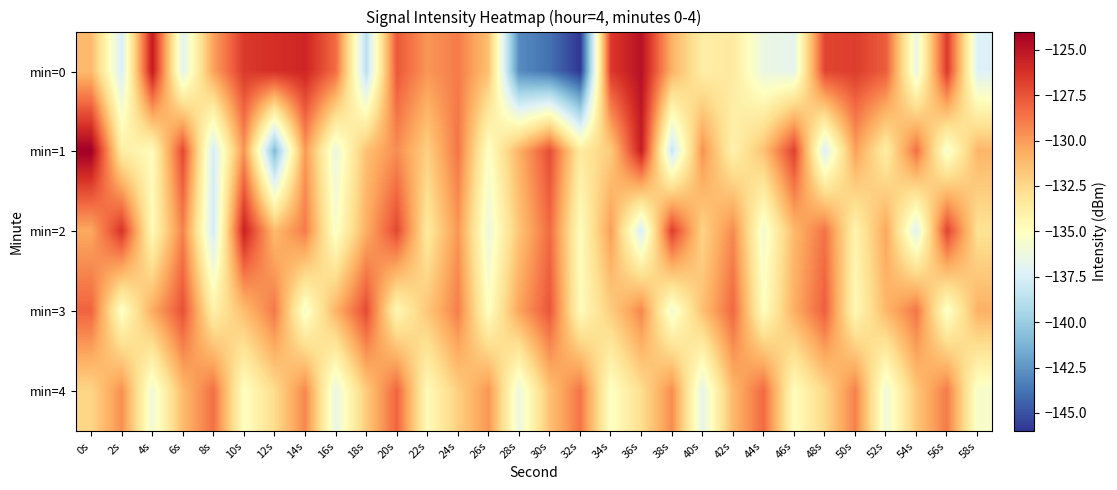

What is the total value across all series at 44s?

-667.0